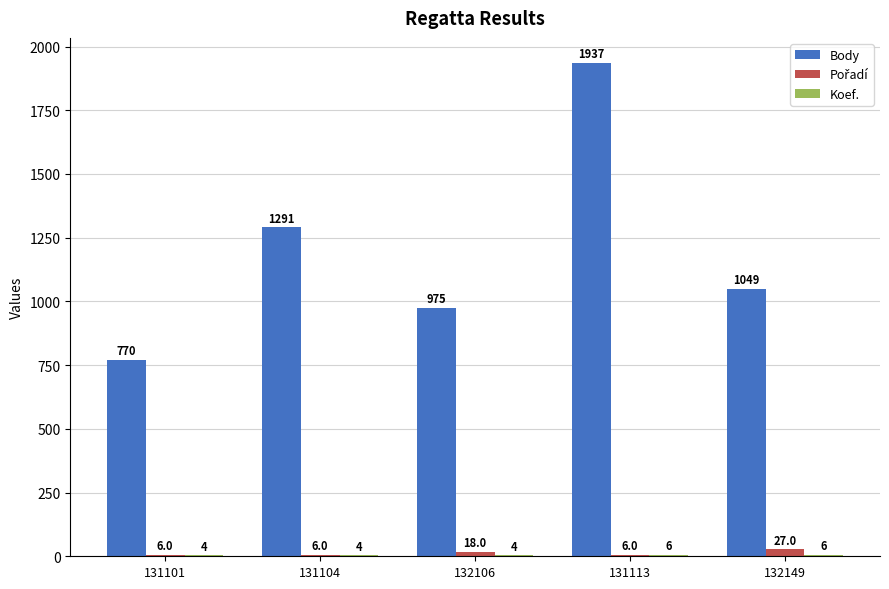

The value of Body at 131113 is 1937. True or false?

True